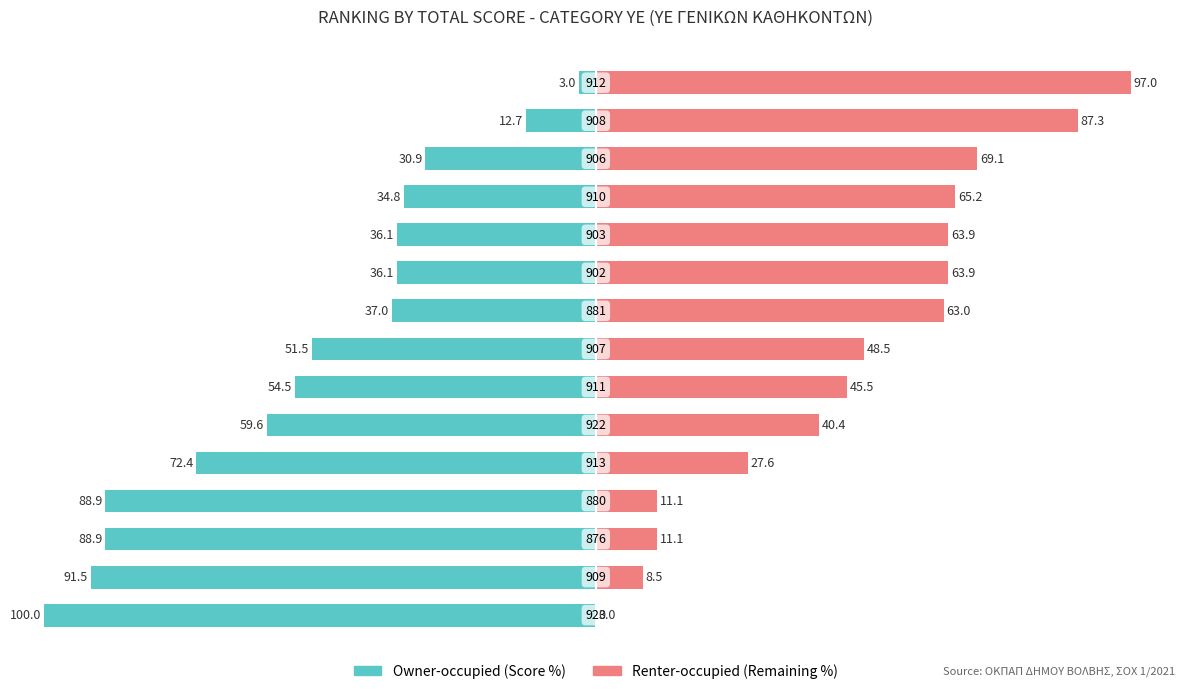

How many bars are there in each group?

2